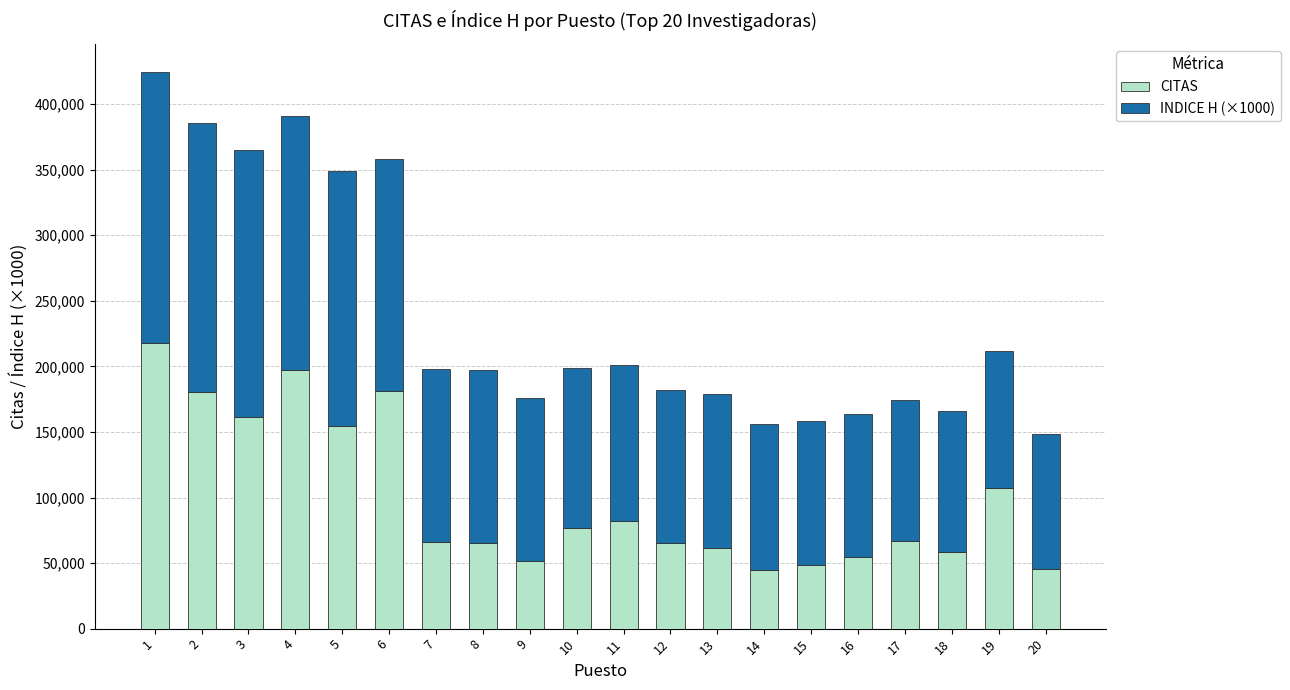

What are all the series names shown in the legend?

CITAS, INDICE H (×1000)